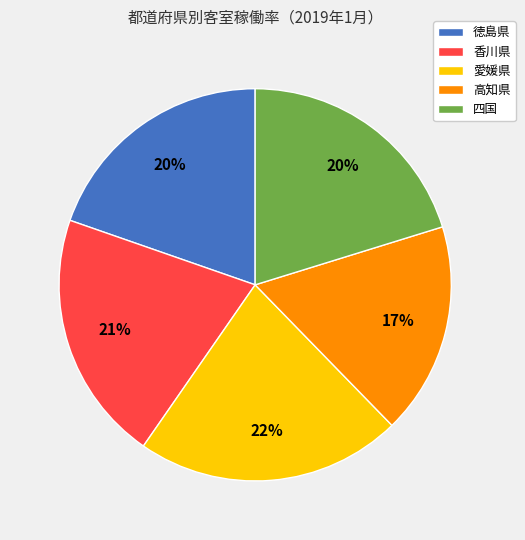

How many slices are in this pie chart?

5